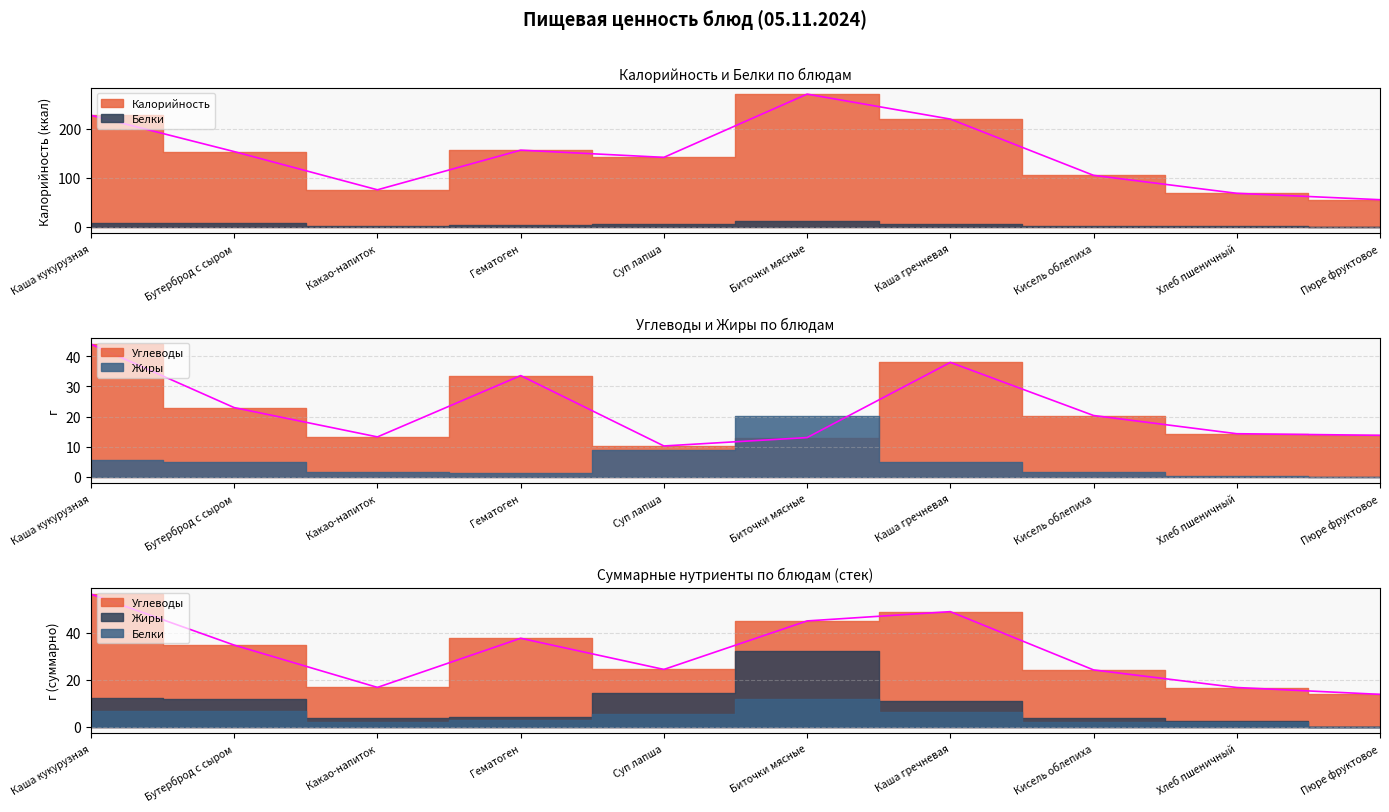

What is the total value across all series at Хлеб пшеничный?

82.3